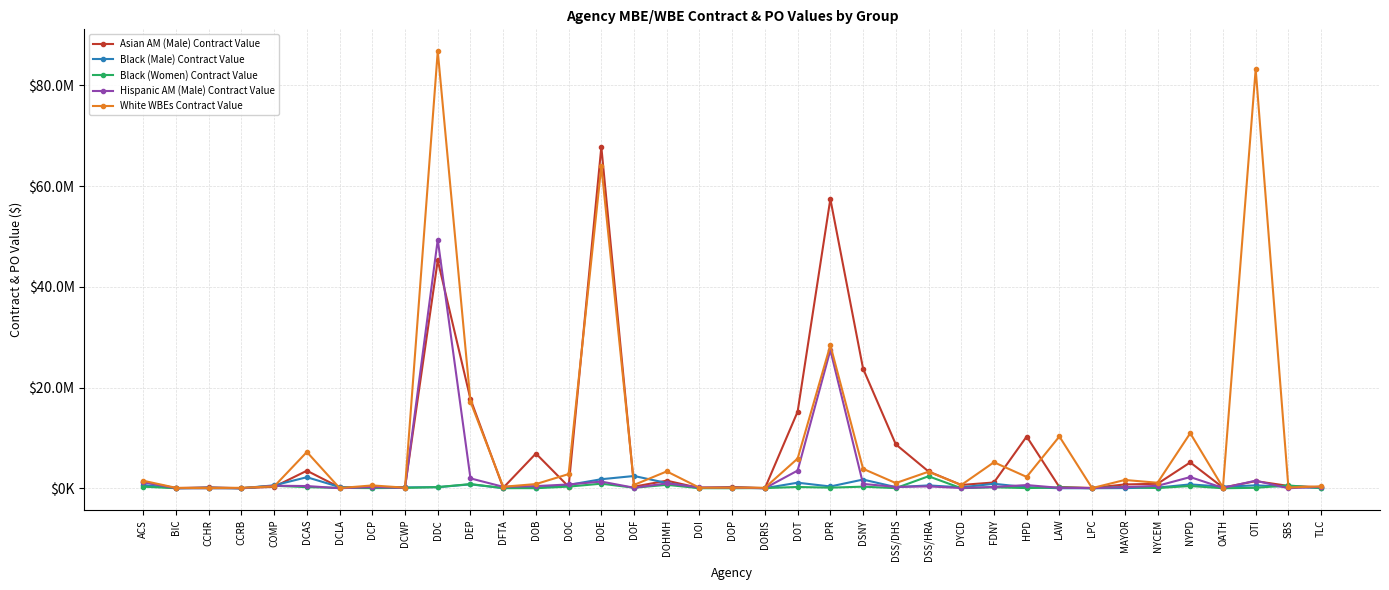

What is the difference between the highest and lowest values at DCAS?

6980060.6